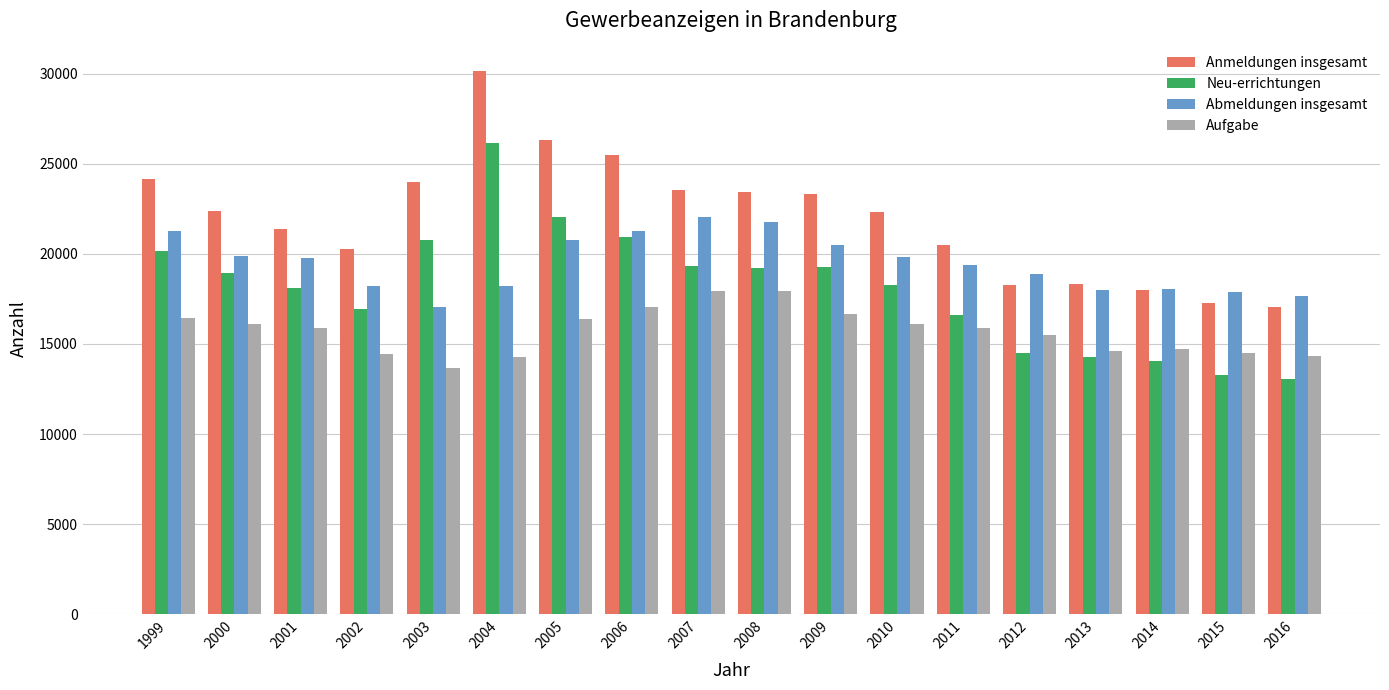

What is the total value across all series at 2002?

69870